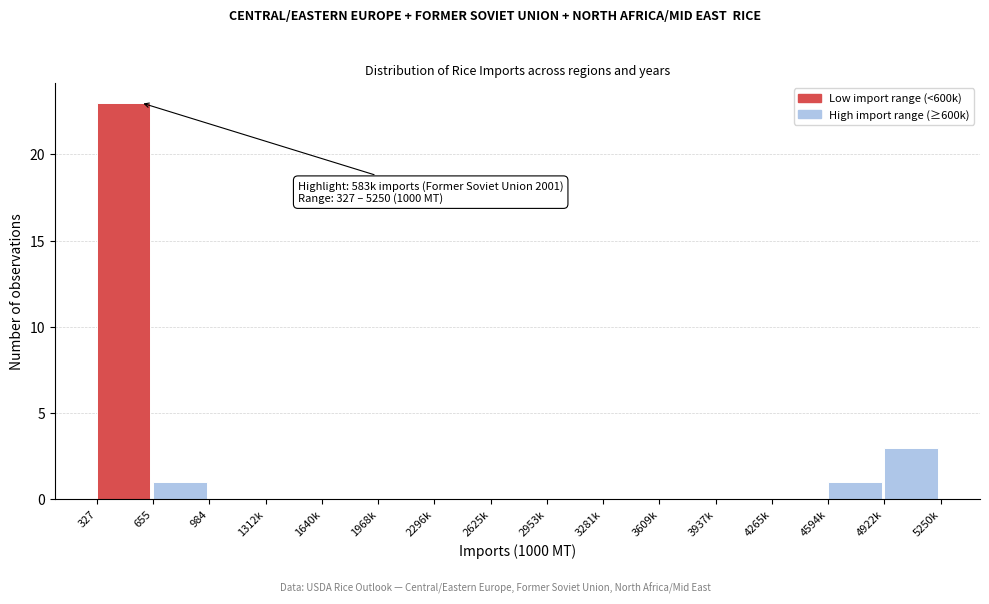

Reading right to left, extract all data points from this chart.

4922k=3	4594k=1	4265k=0	3937k=0	3609k=0	3281k=0	2953k=0	2625k=0	2296k=0	1968k=0	1640k=0	1312k=0	984=0	655=1	327=23